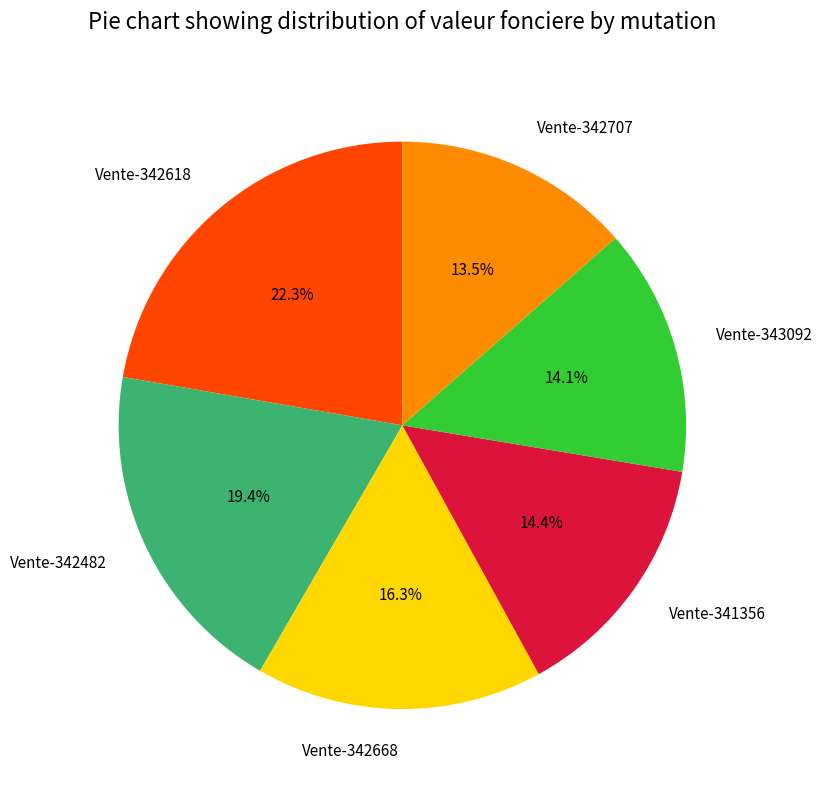

Does Vente-342482 account for over 50% of the chart?

No